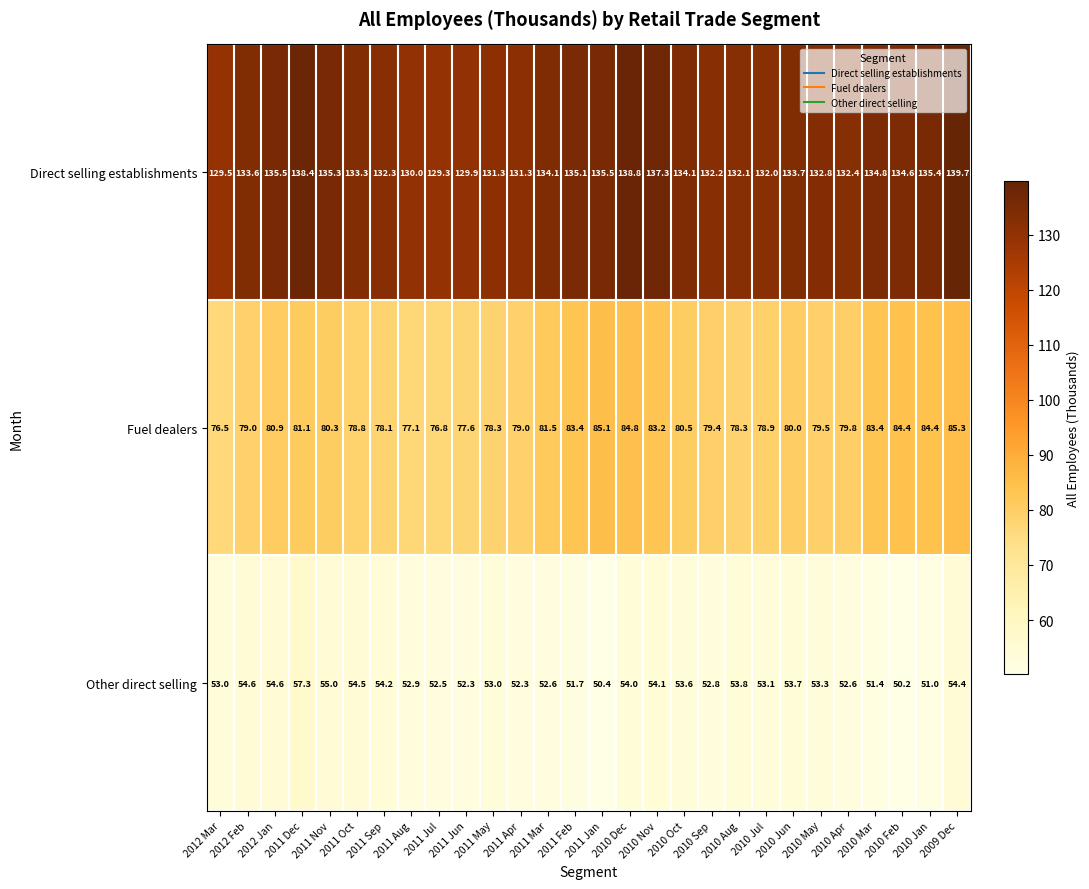

The Fuel dealers series shows 136.5 at 2010 Sep. True or false?

False